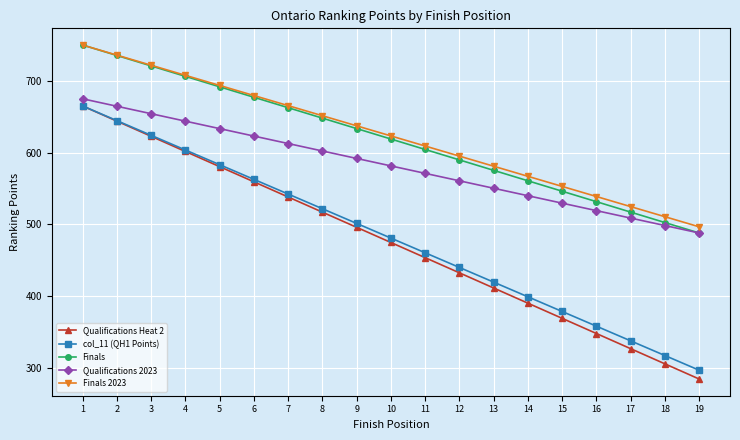

What is the value of the Finals 2023 point at the 3rd from the left?

721.8